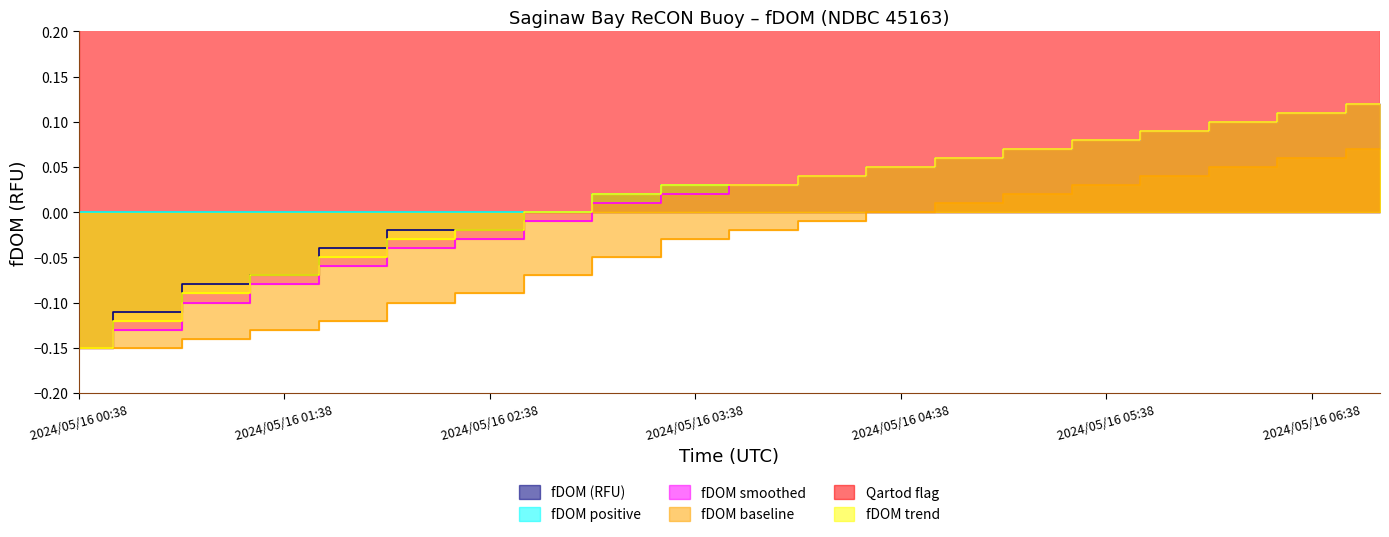

Which series changed the most between 2024/05/16 01:18 and 2024/05/16 02:18?

fDOM smoothed